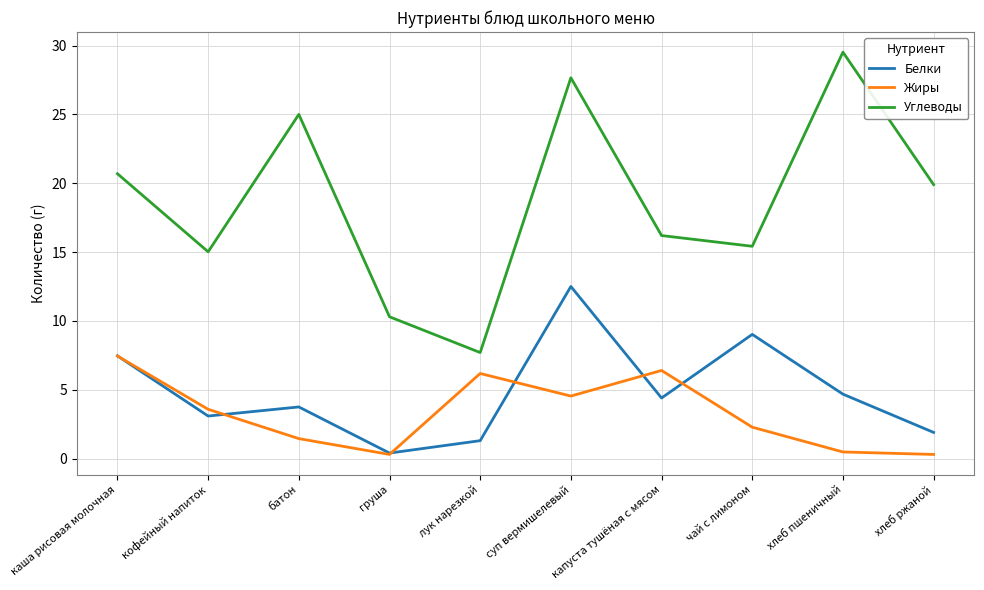

Does the chart have visible grid lines?

Yes